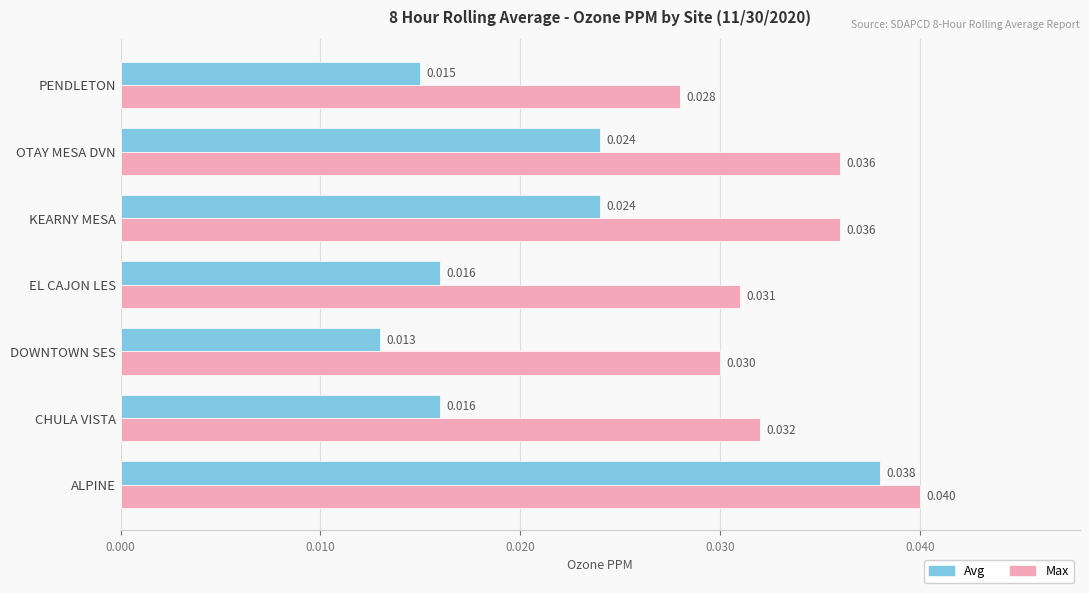

Count the Avg values in the range 0 to 1.

7